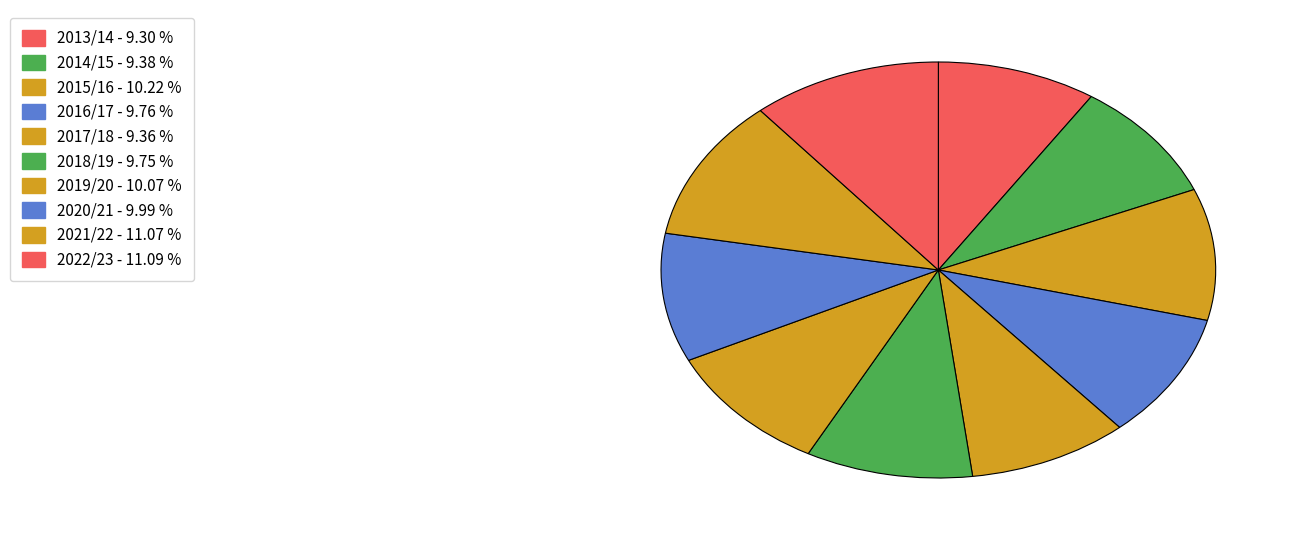

Rank the categories by value from highest to lowest.

2022/23, 2021/22, 2015/16, 2019/20, 2020/21, 2016/17, 2018/19, 2014/15, 2017/18, 2013/14